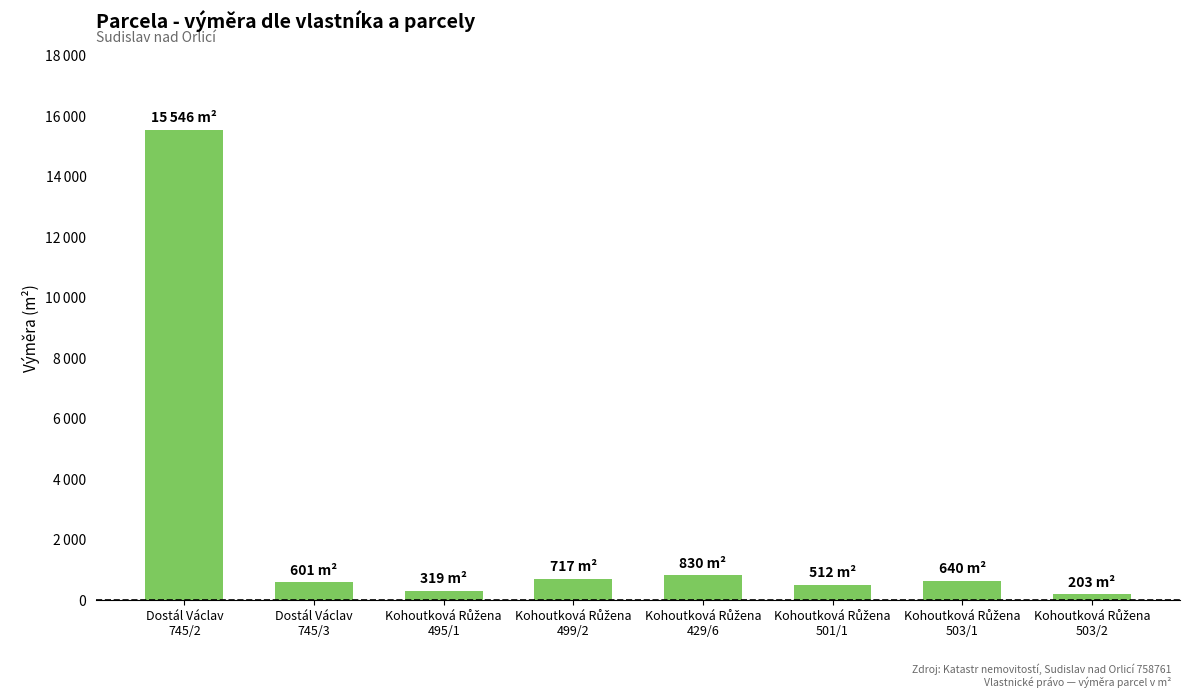

What position from the left is Dostál Václav
745/3?

2